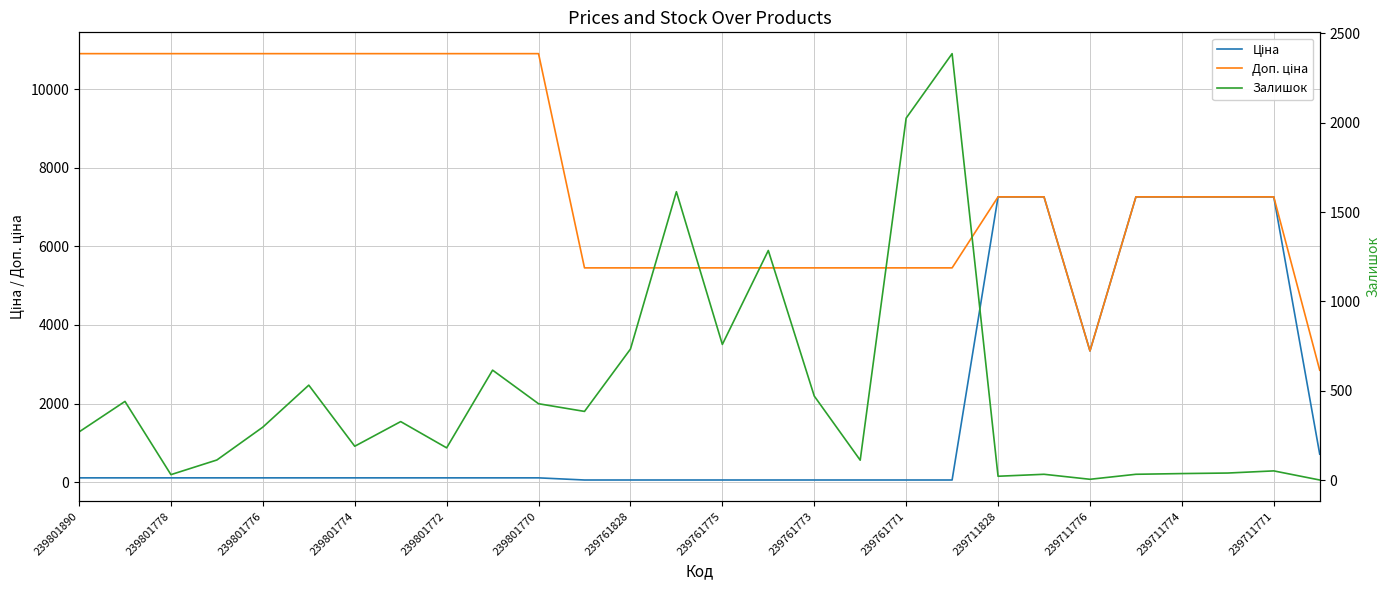

True or false: Залишок and Доп. ціна intersect in this chart.

False